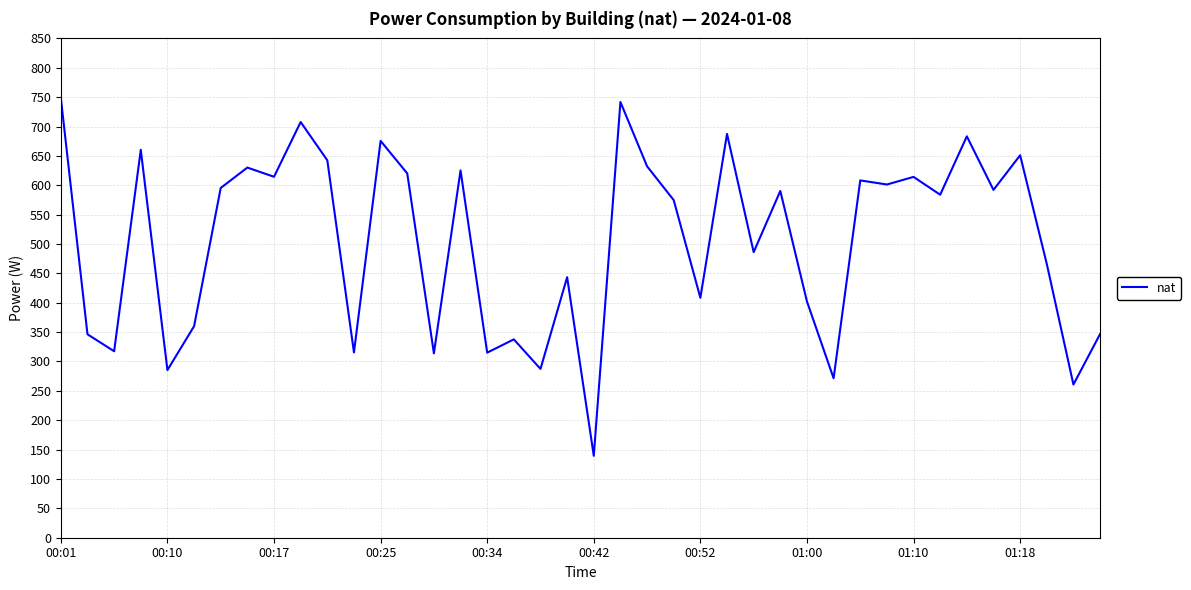

What is the maximum value shown in the chart?

748.4